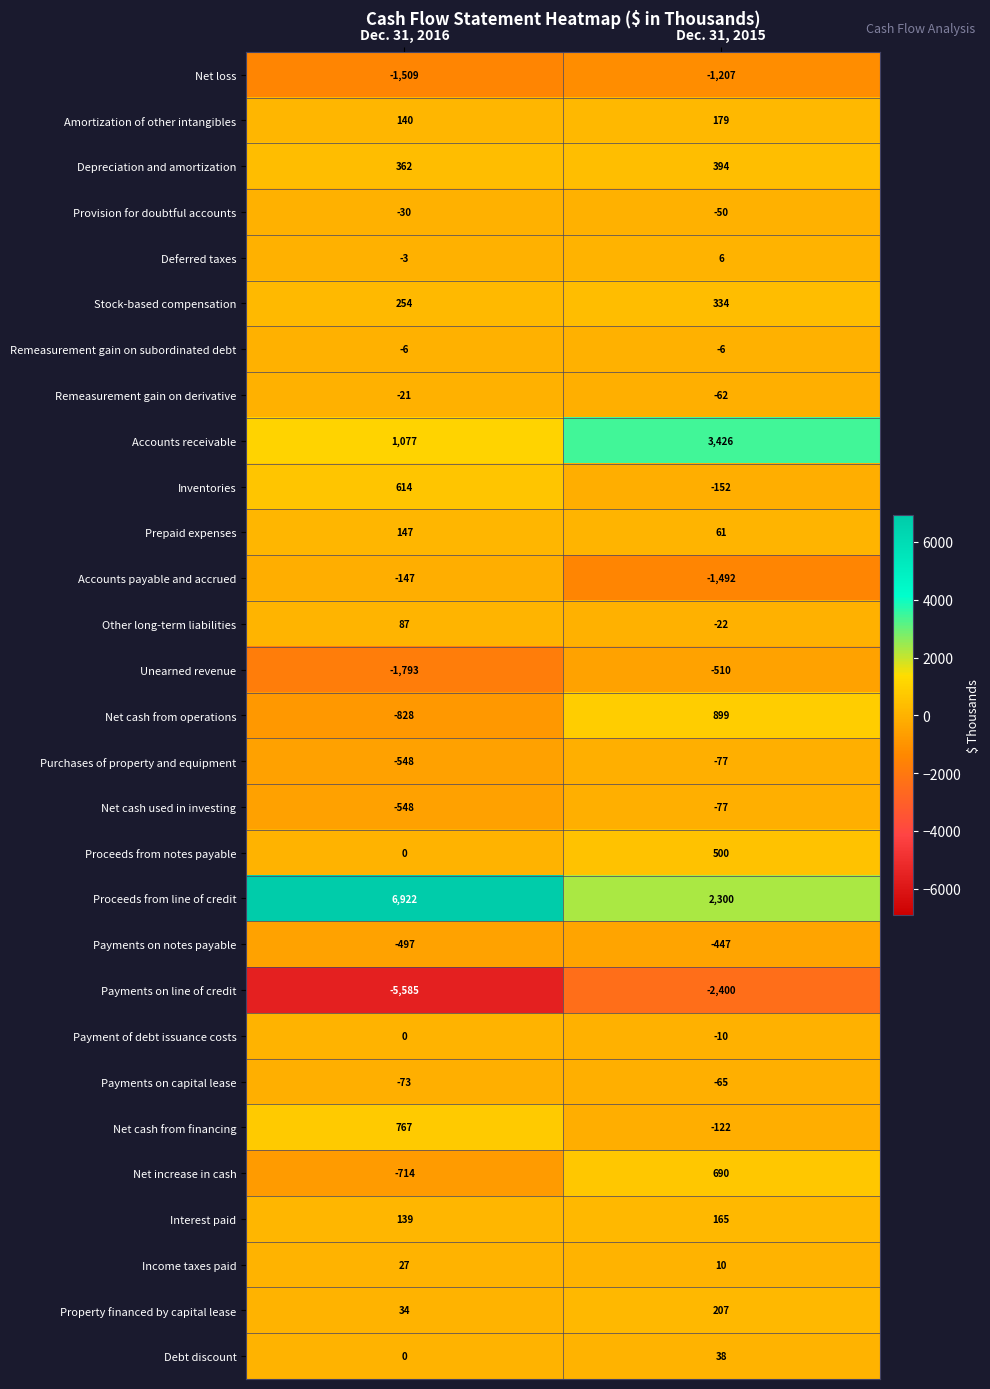

Which series has the largest range (max minus min)?

Proceeds from line of credit